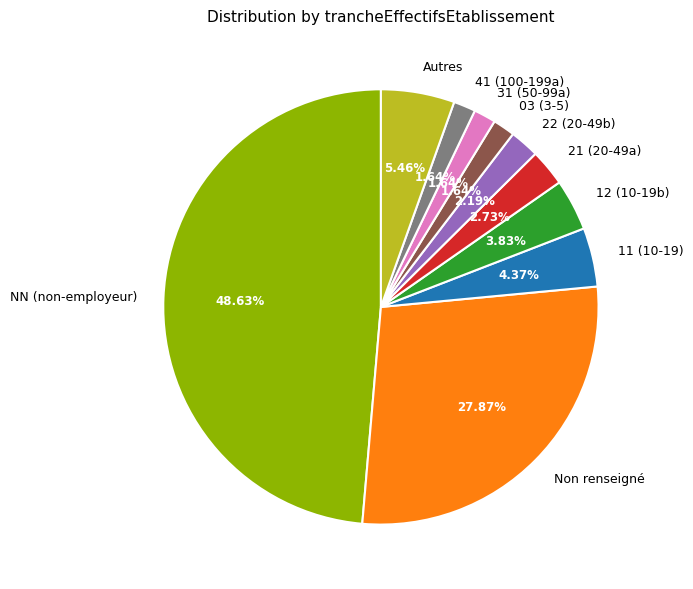

Which category has the biggest portion of the pie?

NN (non-employeur)